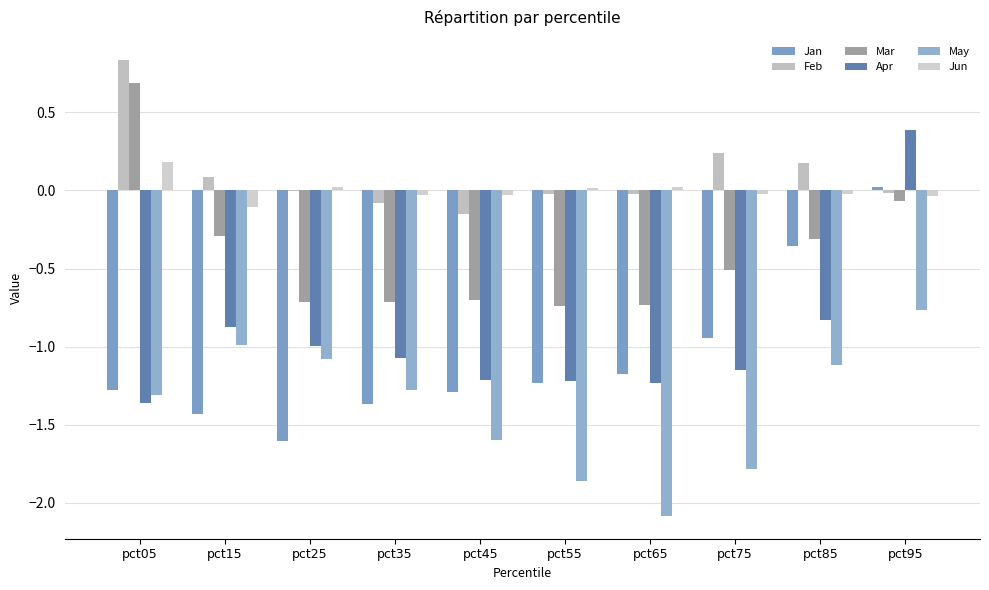

What is the value of the Jun bar at the 2nd from the left?

-0.1